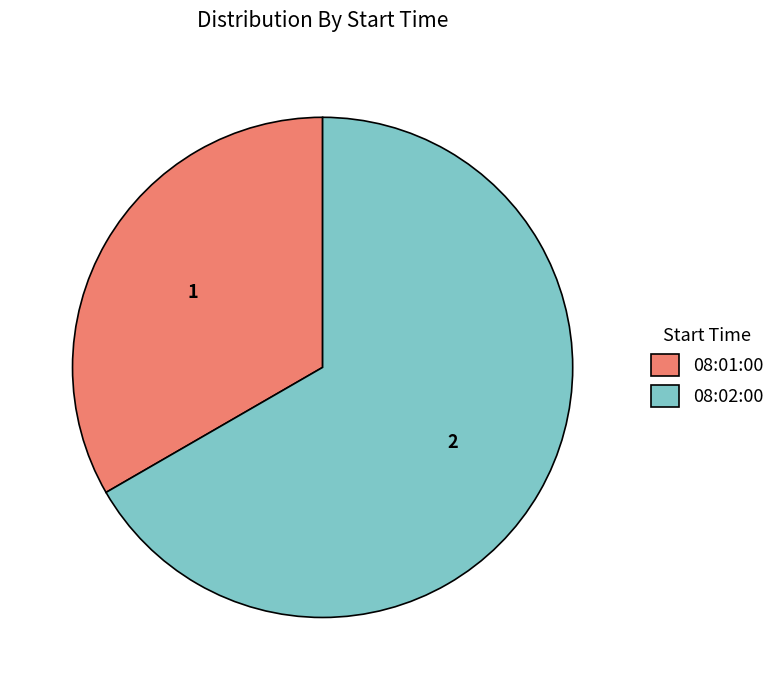

True or false: 08:01:00 accounts for 33% of the total.

True